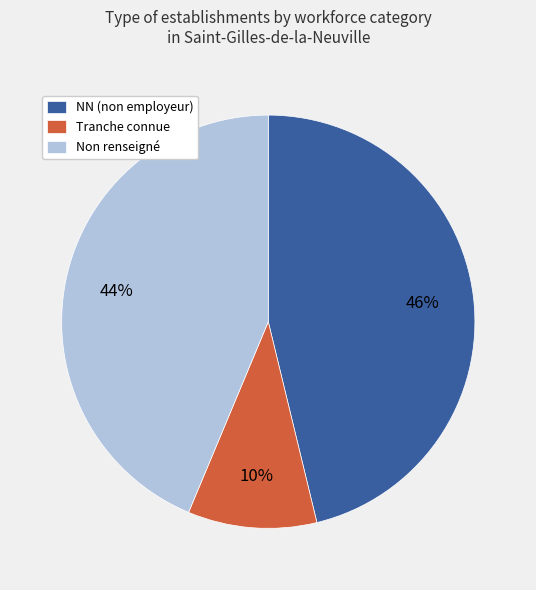

What is the smallest slice in the pie chart?

Tranche connue